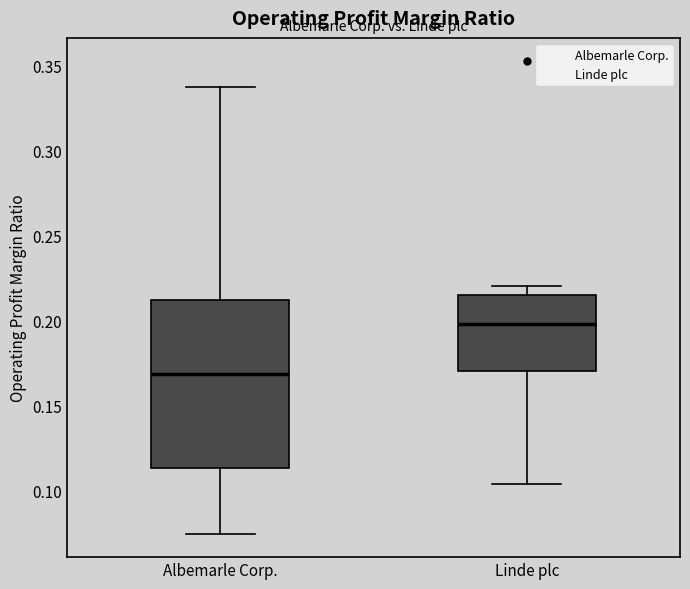

Which box's median line is the lowest?

Albemarle Corp.